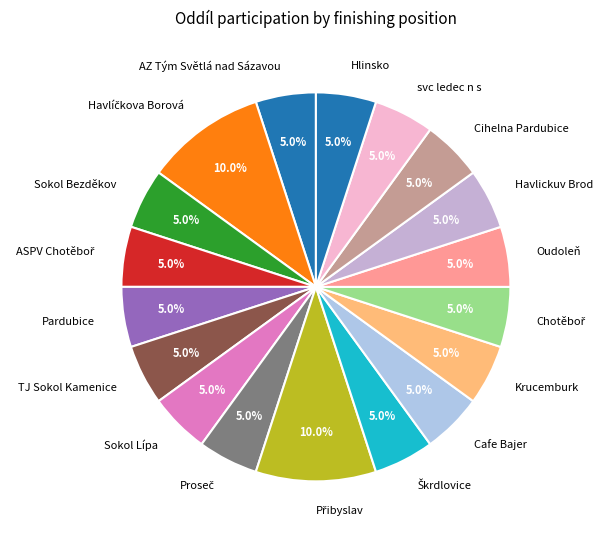

Count the number of slices in the pie.

18